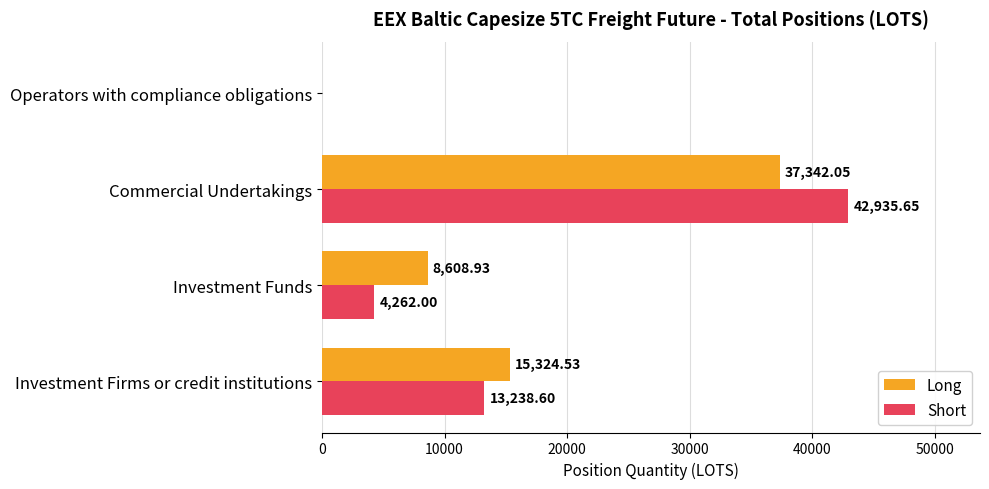

Is the value of Long at Operators with compliance obligations greater than the value of Short at Investment Firms or credit institutions?

No